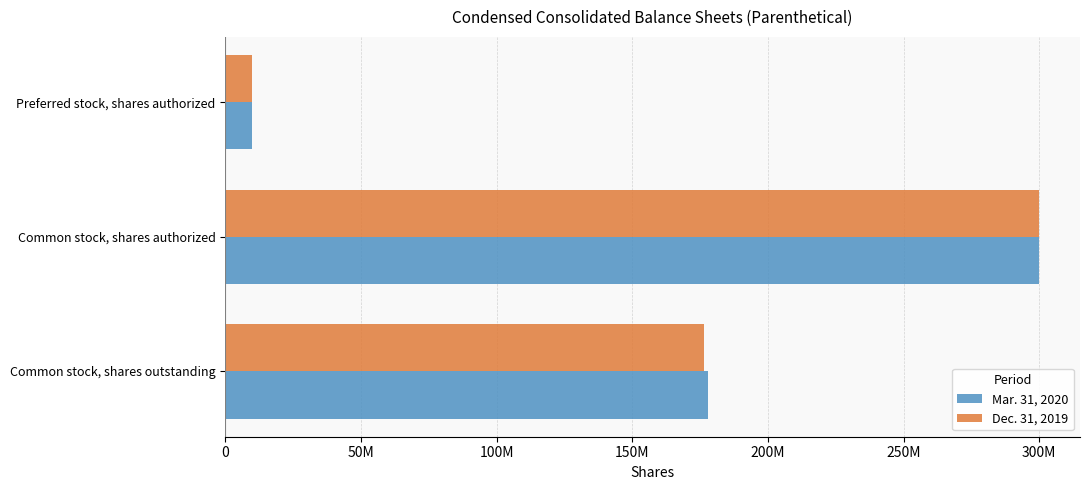

What is the sum of all Mar. 31, 2020 values?

487863000